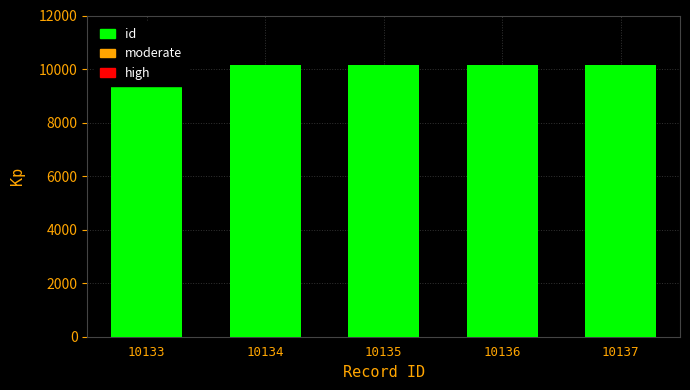

Rank the categories by value from highest to lowest.

10137, 10136, 10135, 10134, 10133